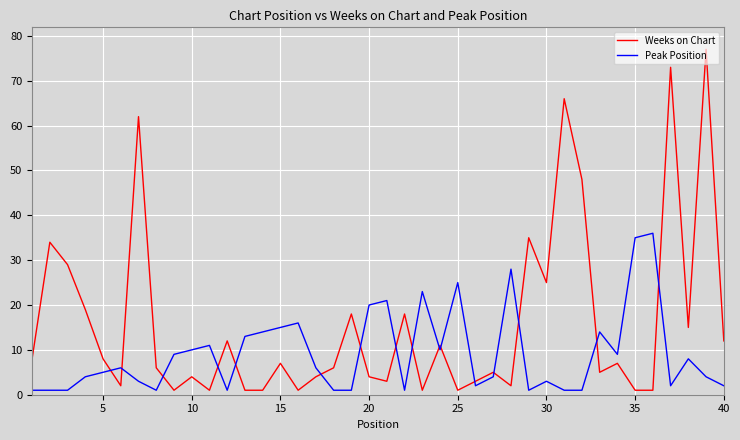

What is the difference between the maximum and minimum values in the Weeks on Chart series?

76